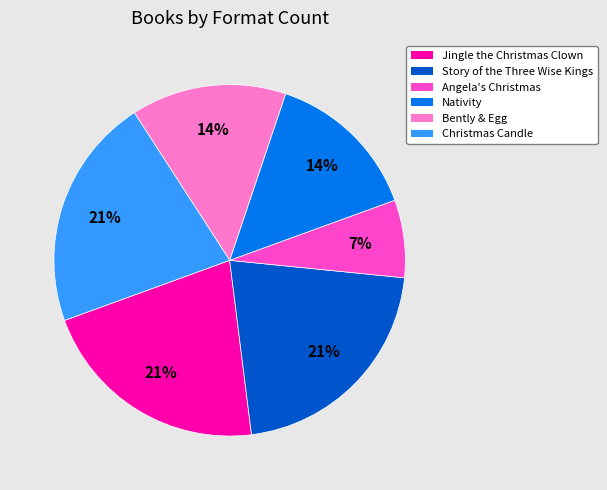

How many slices are in this pie chart?

6